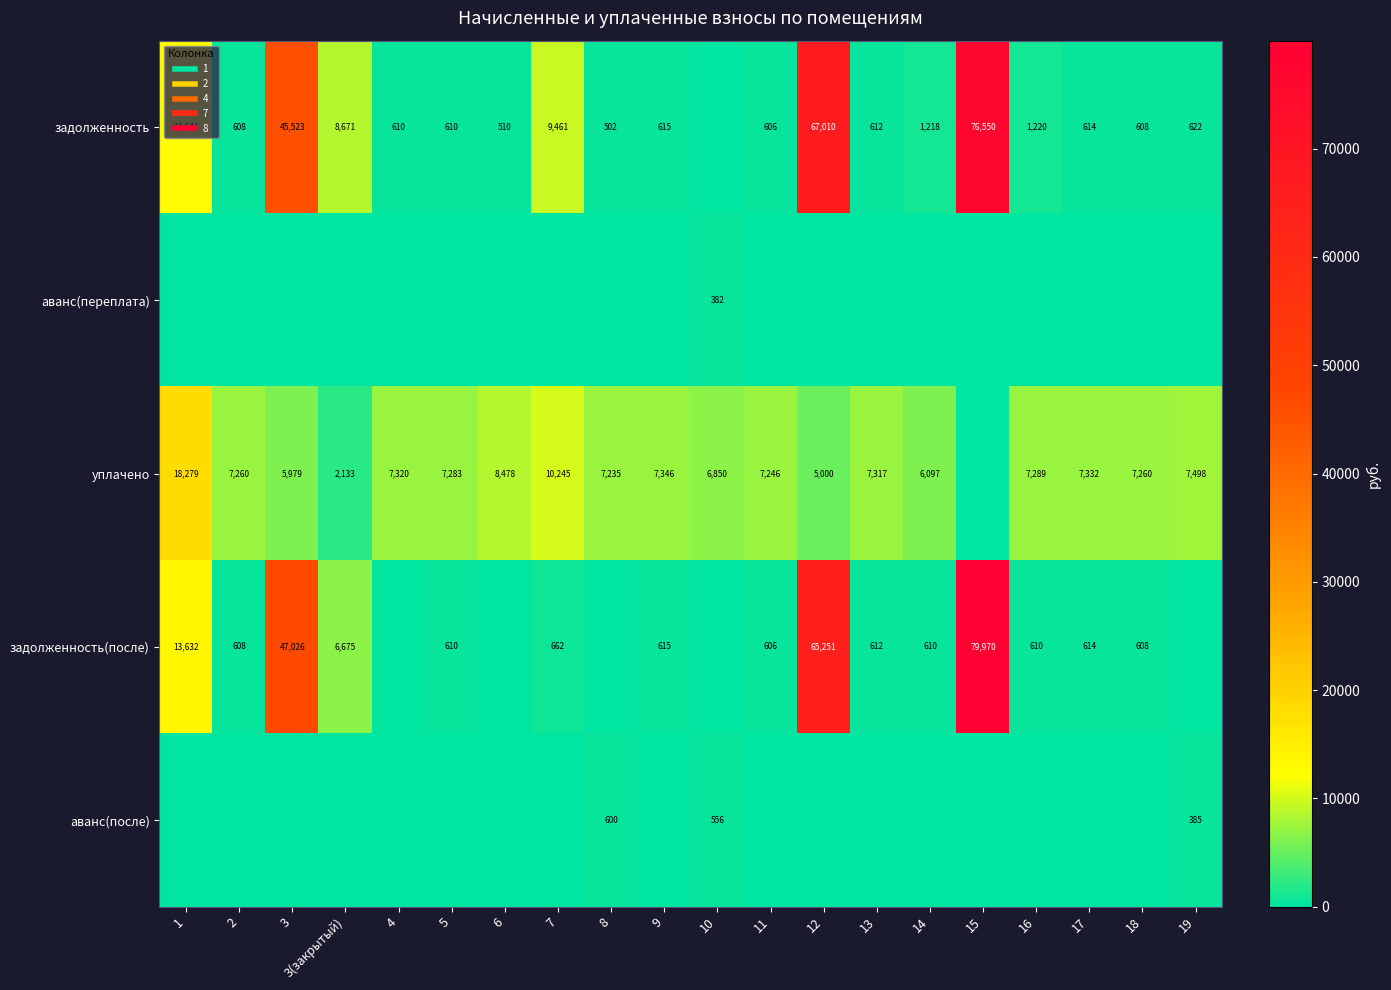

How many values in the задолженность(после) series exceed 609?

12